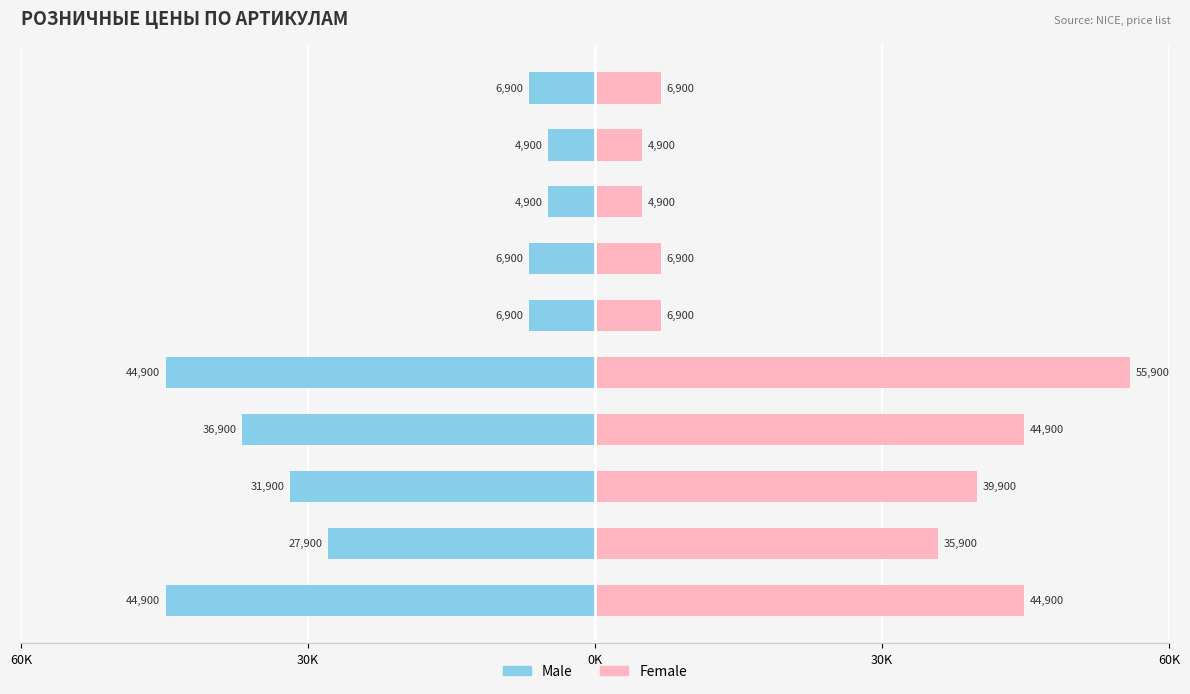

Count the number of data series in this chart.

2